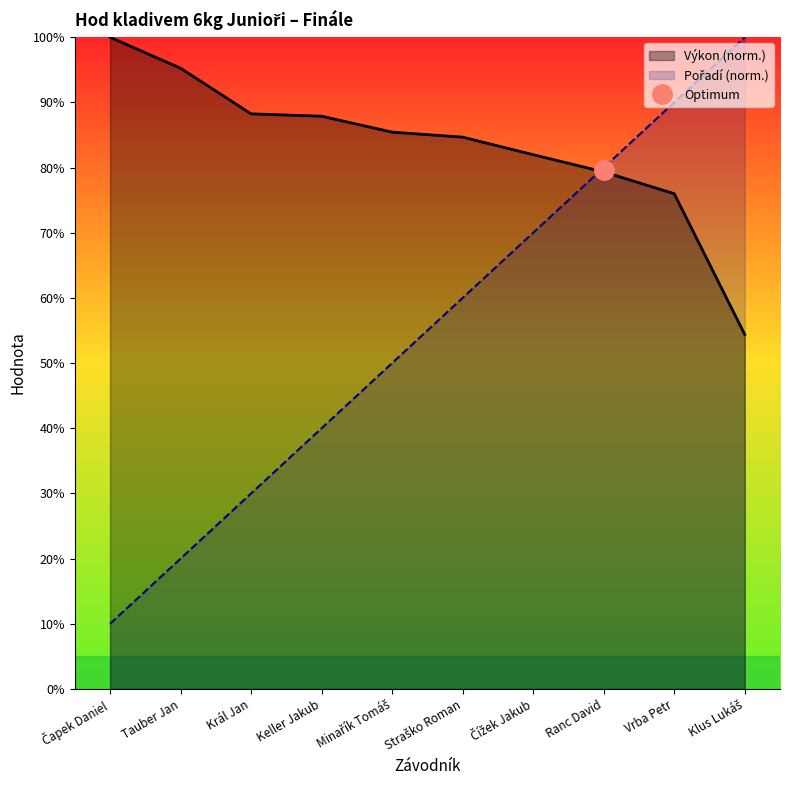

What is the approximate value of Výkon at Minařík Tomáš?

85.4